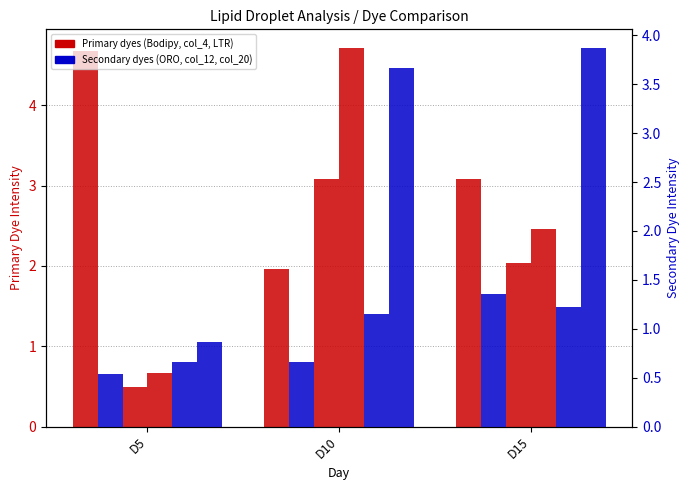

Is the value of col_12 at D10 greater than the value of LTR at D5?

Yes